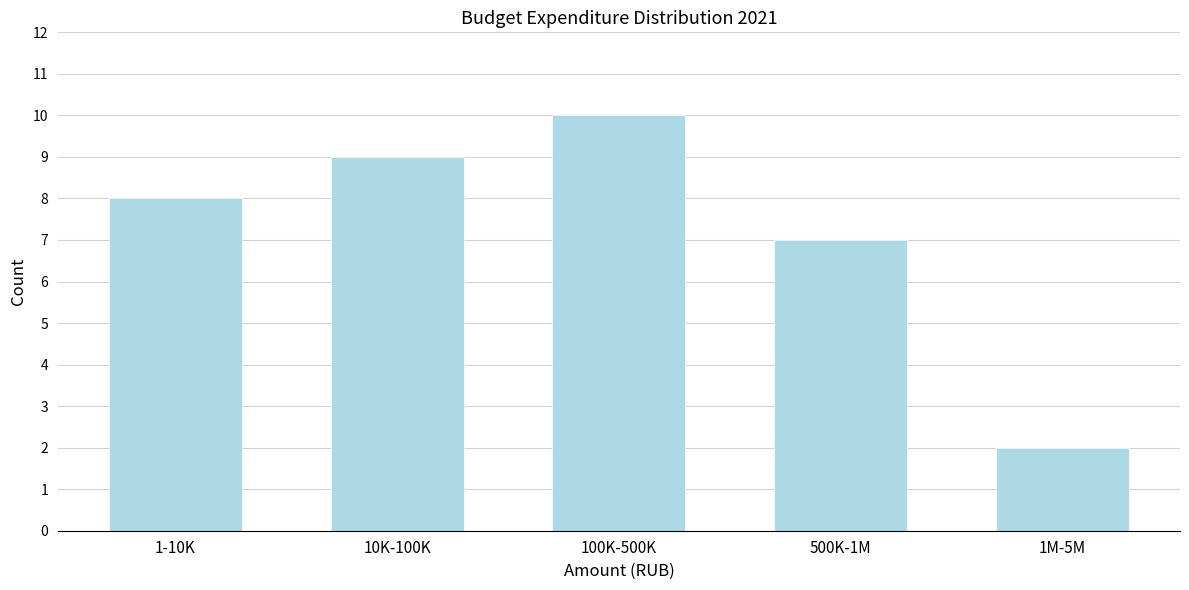

Reading left to right, list all the values displayed in this chart.

1-10K=8	10K-100K=9	100K-500K=10	500K-1M=7	1M-5M=2